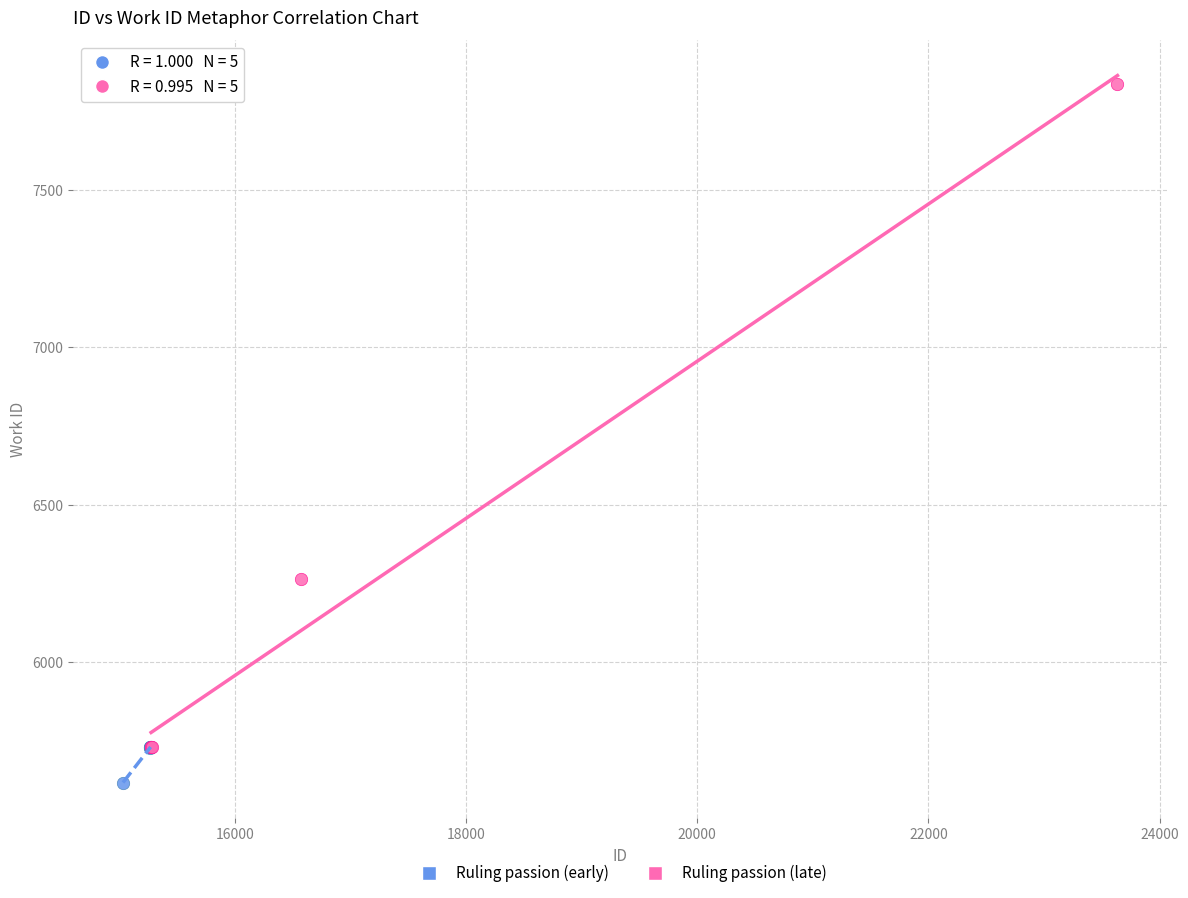

Which series contains the highest Y value?

Ruling passion (late)